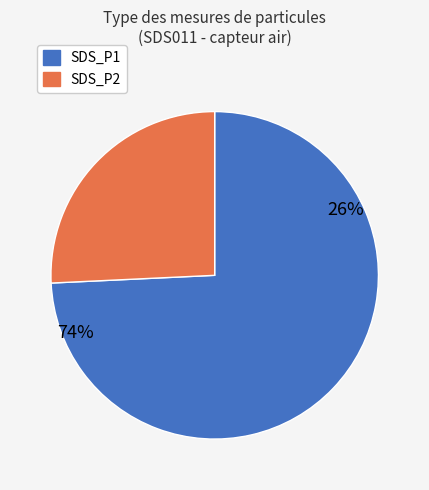

True or false: SDS_P2 accounts for 14% of the total.

False